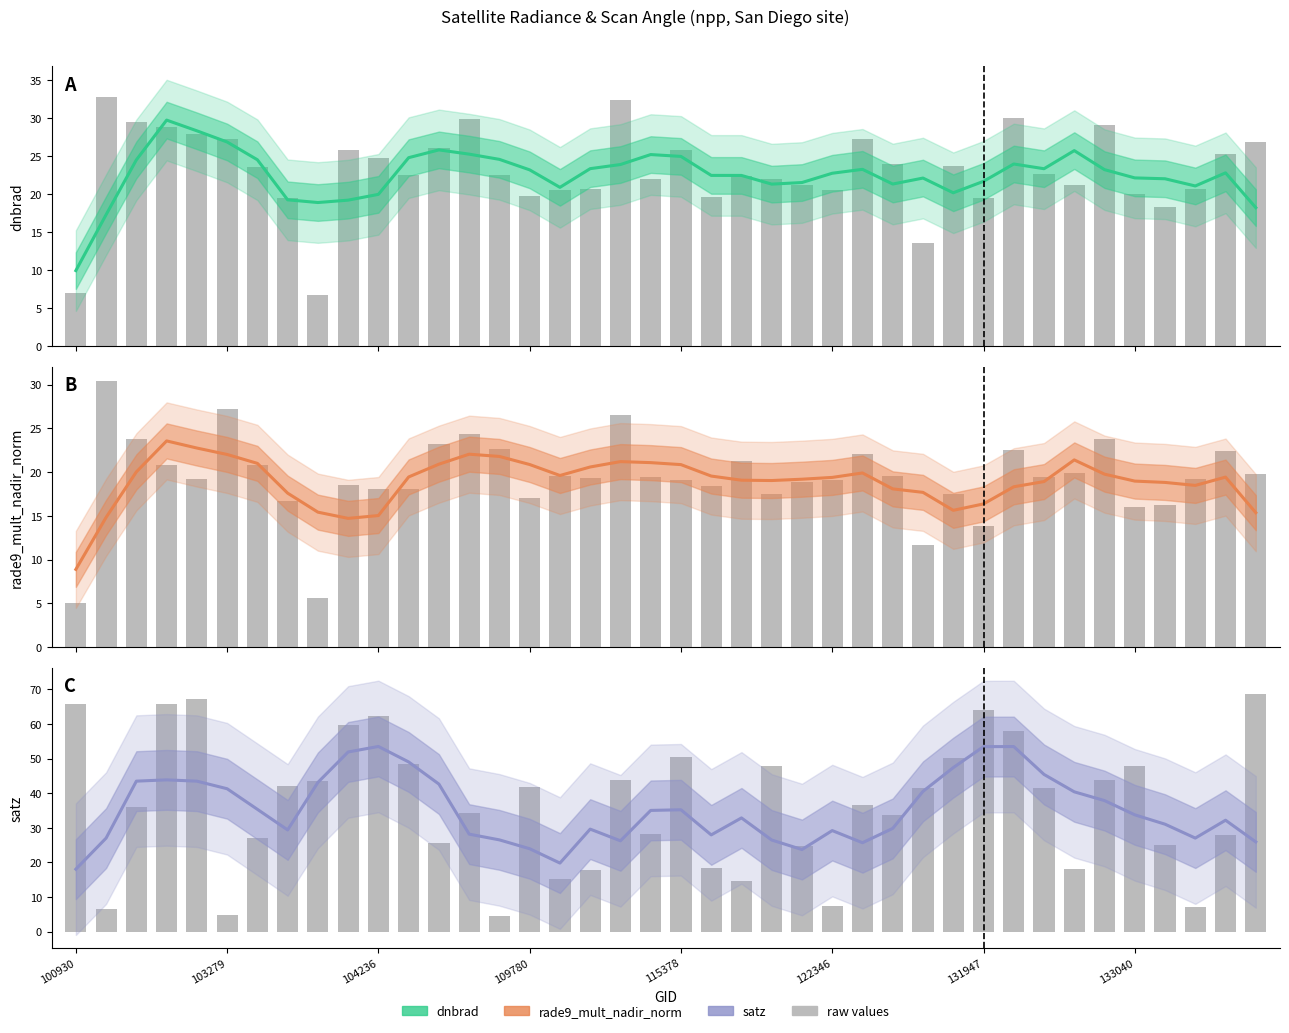

Rank the series by their average value, from lowest to highest.

rade9_mult_nadir_norm, dnbrad (radiance), satz (satellite zenith angle)